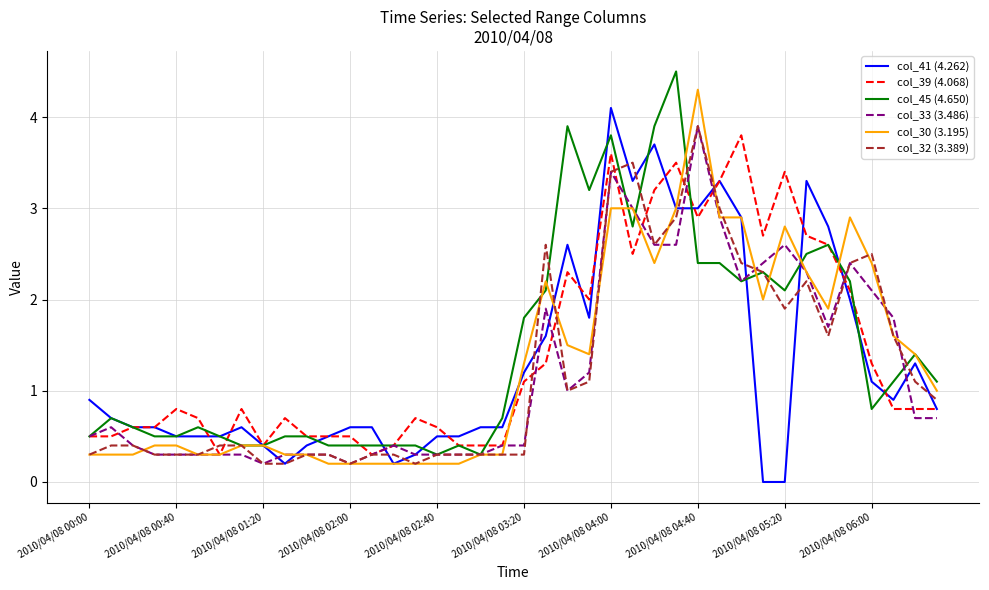

What are all the series names shown in the legend?

col_41 (4.262), col_39 (4.068), col_45 (4.650), col_33 (3.486), col_30 (3.195), col_32 (3.389)